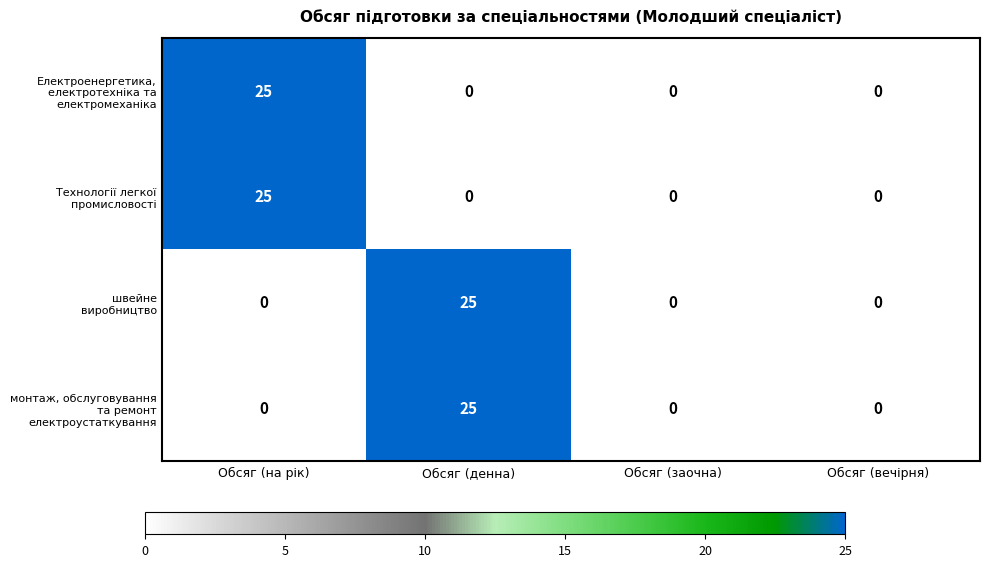

What is the maximum value shown in the chart?

25